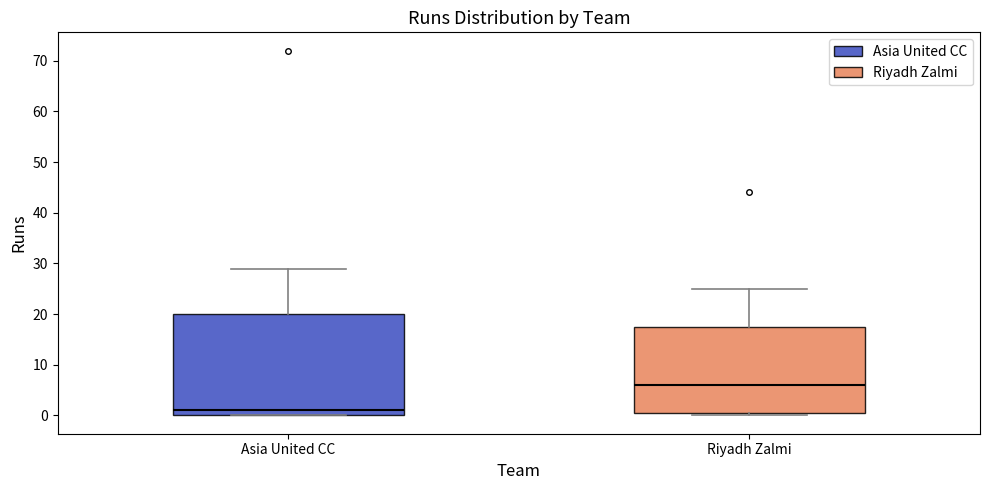

Reading left to right, read every box against the y-axis: the position of its median line, the range the box covers, and the ends of its whiskers. The values are not printed on the chart, so give them approximately, as read against the axis.

Asia United CC: median 1, box 0 to 20, whiskers 0 to 29
Riyadh Zalmi: median 6, box 1 to 18, whiskers 0 to 25